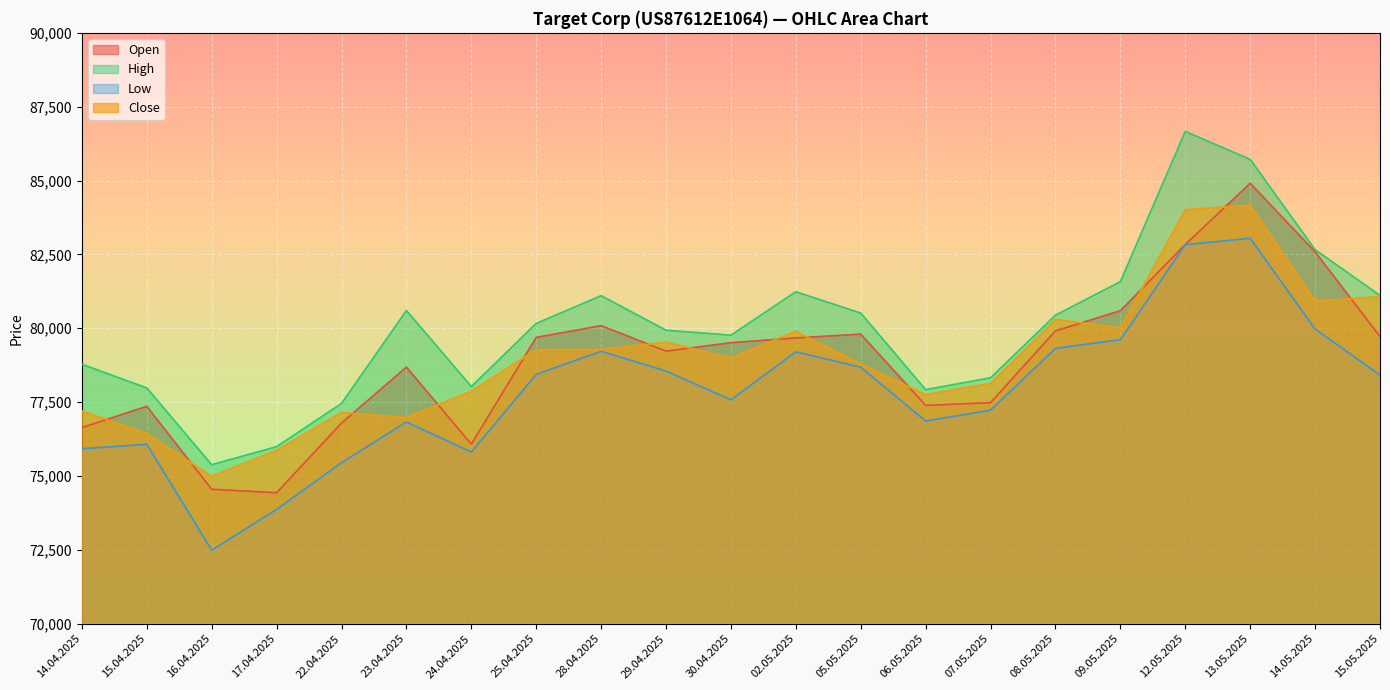

Which category has the highest value across all series?

12.05.2025